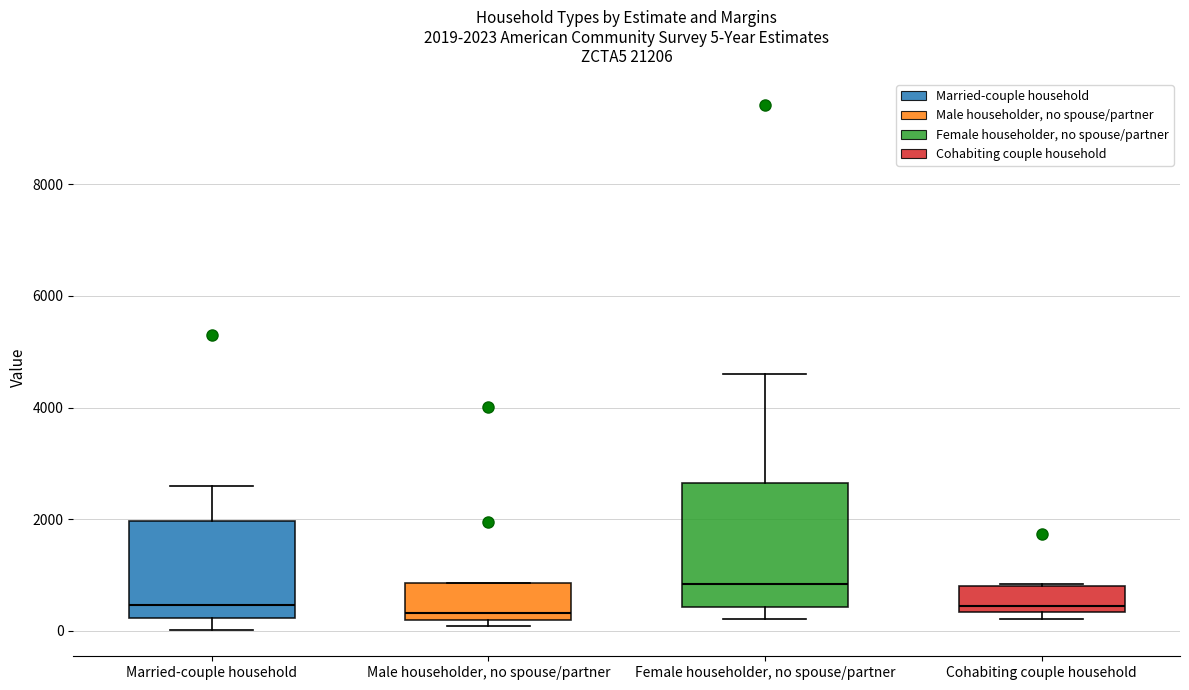

Which box has the highest median line?

Female householder, no spouse/partner